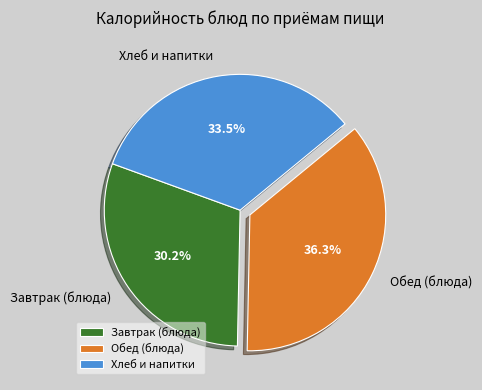

Which category has the biggest portion of the pie?

Обед (блюда)